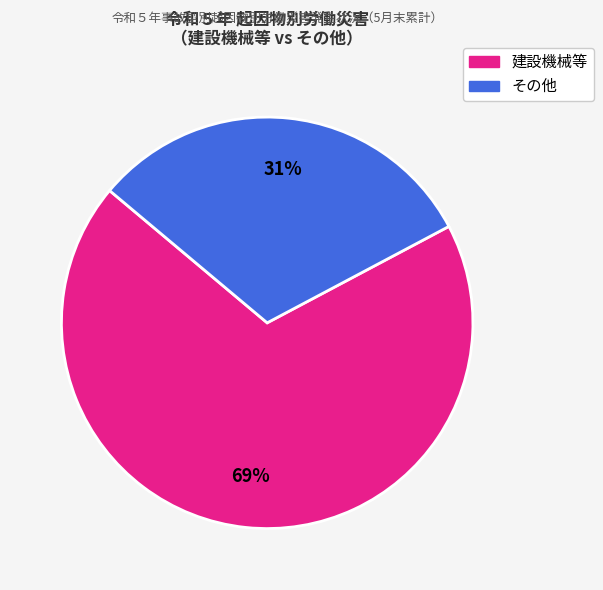

To the nearest percent, what is the average slice percentage?

50%